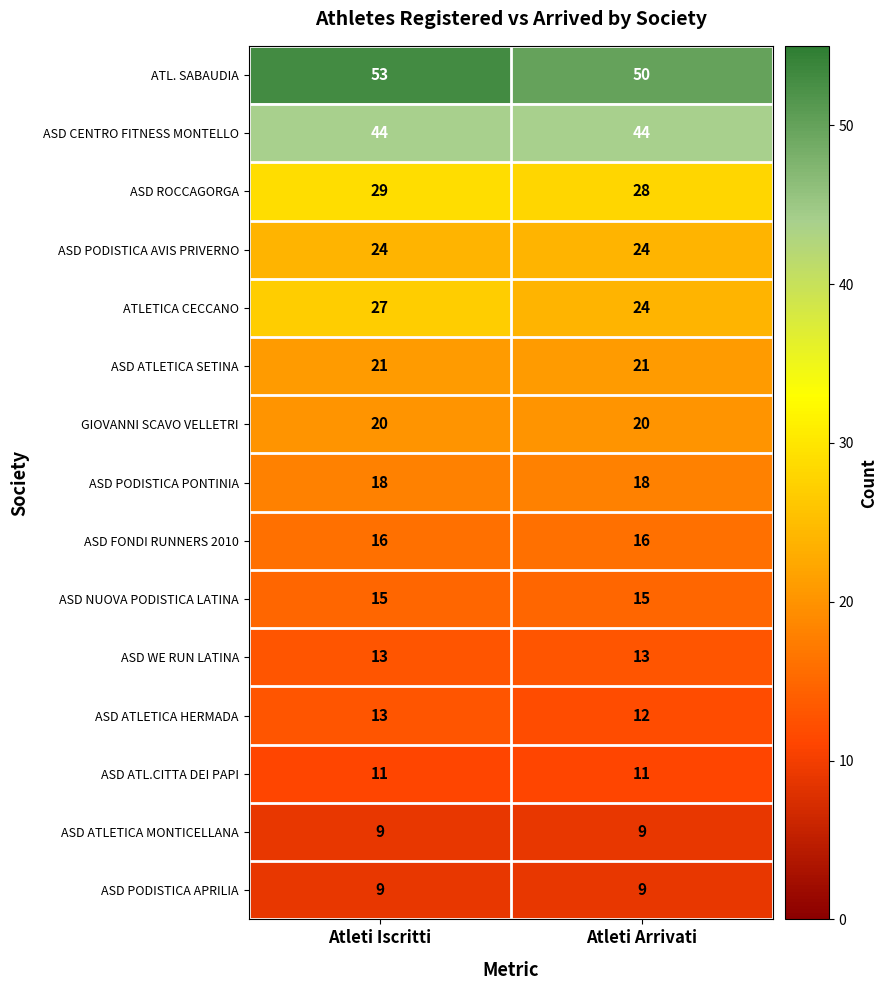

At how many categories does at least one series exceed 46?

2